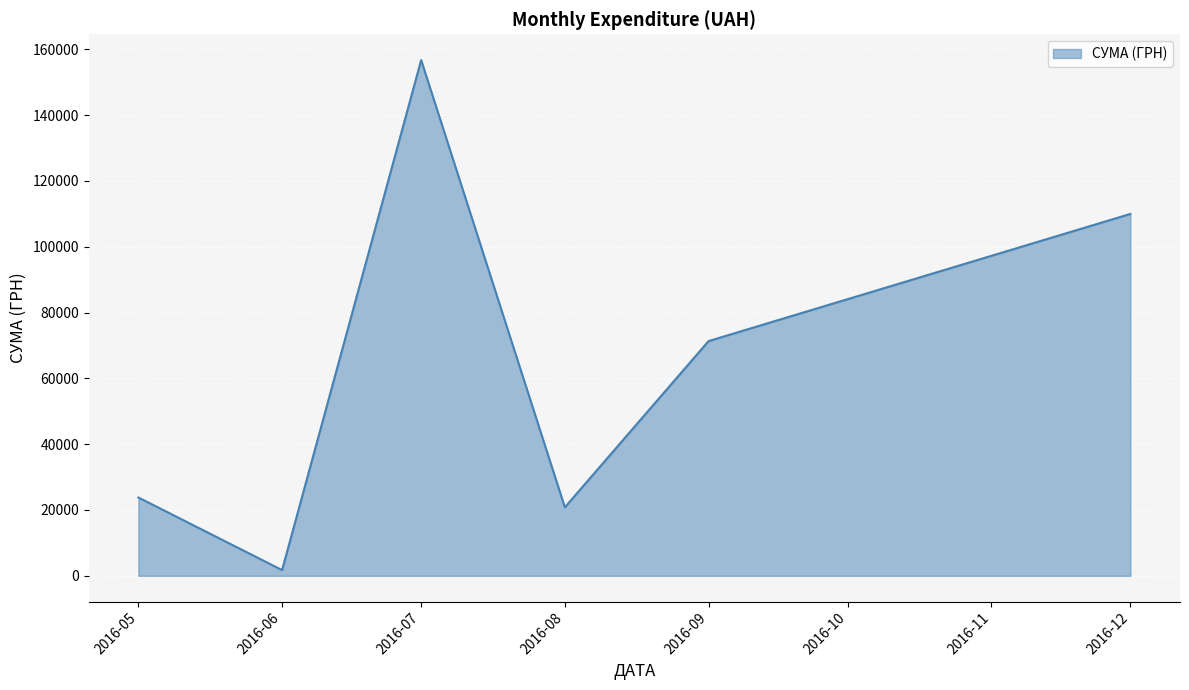

Rank the categories by value from lowest to highest.

2016-06, 2016-08, 2016-05, 2016-09, 2016-12, 2016-07